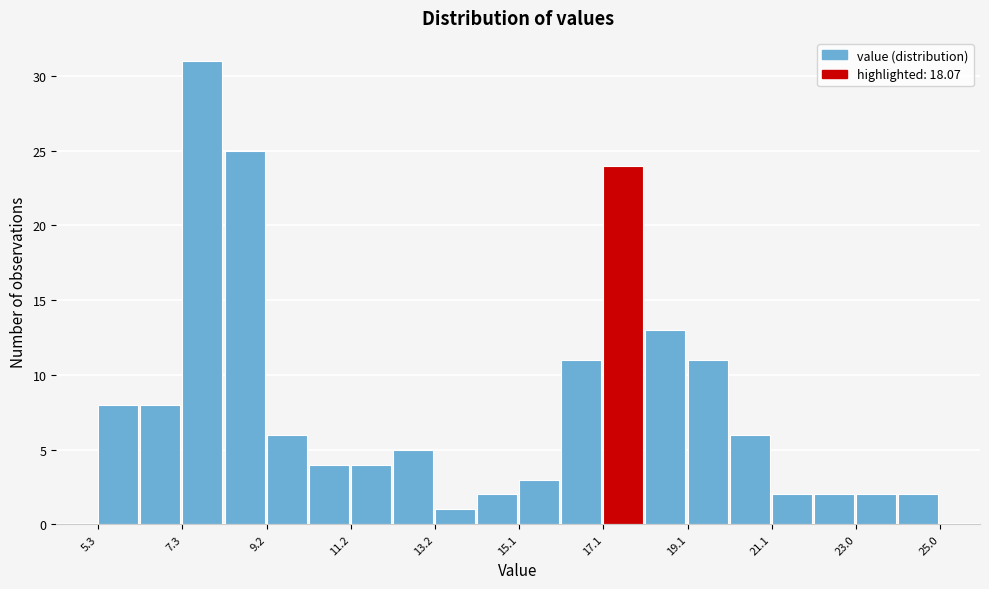

What is the height of the bar covering 18.2 to 19.0 on the x-axis? Neither the bar edges nor the heights are printed on the chart, so give them approximately, as read against the axes.

13